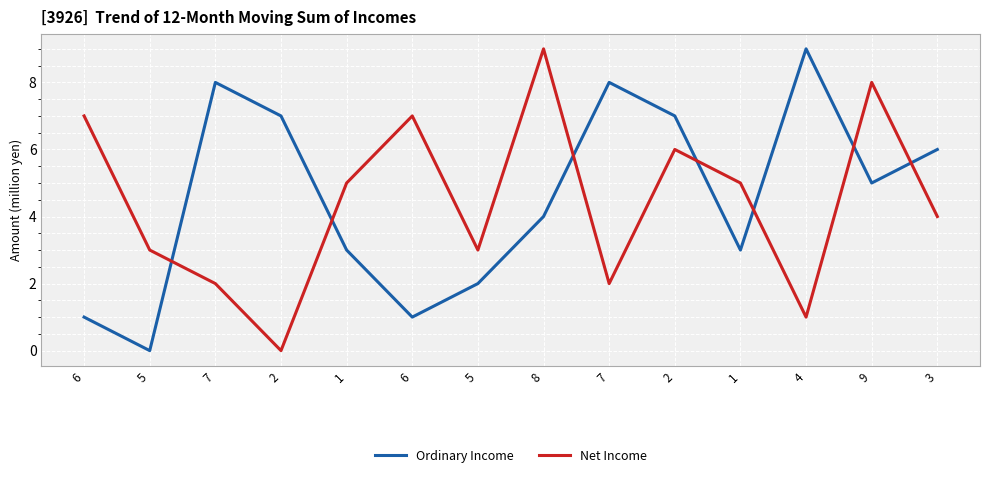

Is the value of Ordinary Income at 2 greater than the value of Net Income at 8?

No